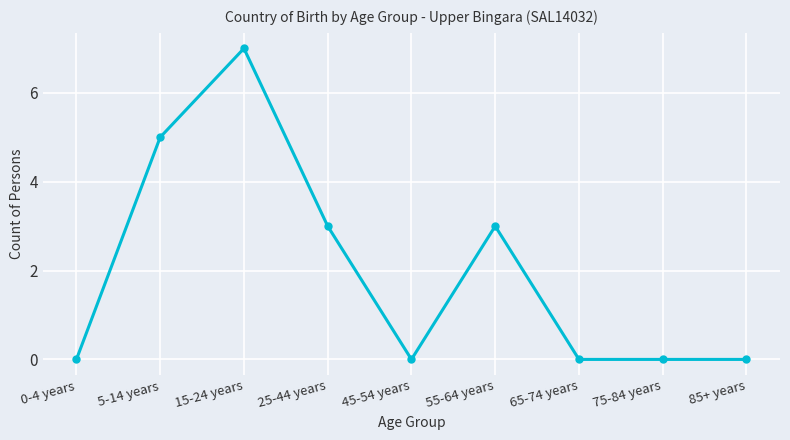

Count the values in the range 0 to 3.

7